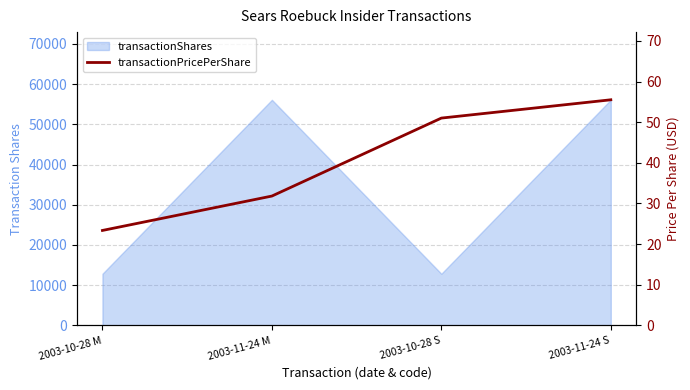

Where is the data nearest to the value 39?

2003-11-24 M